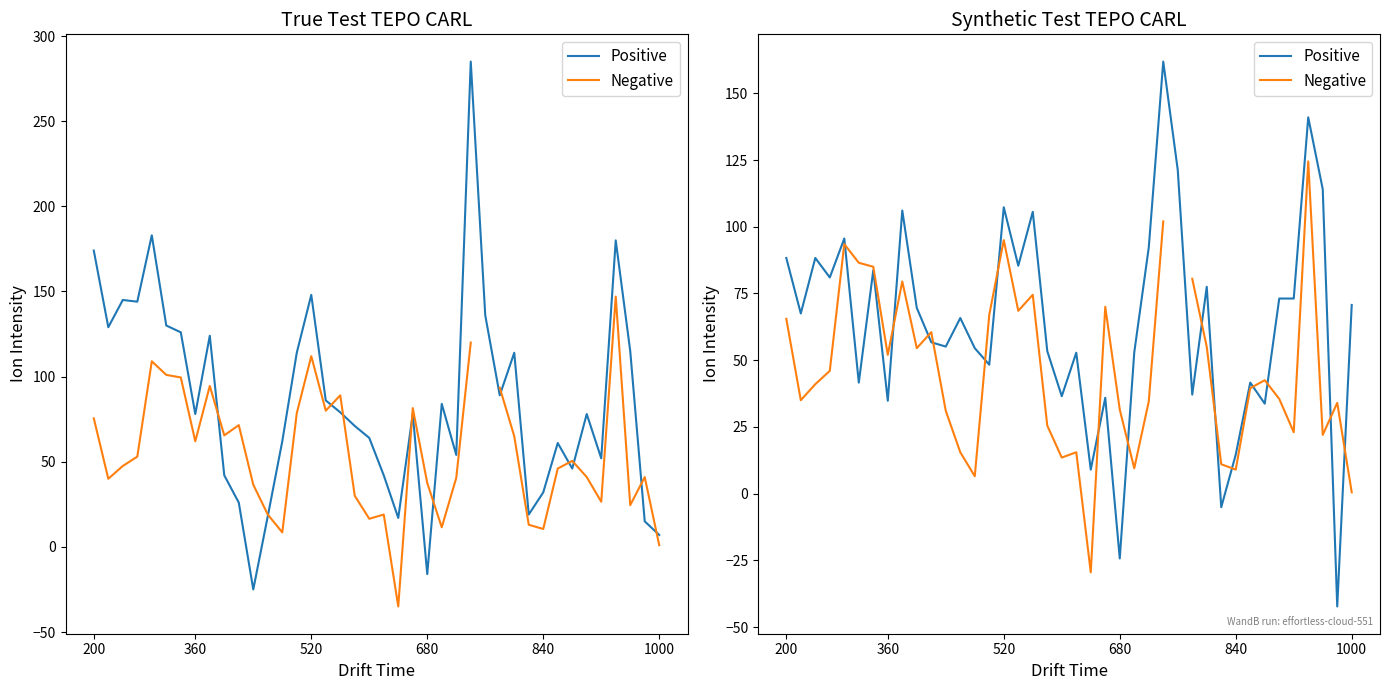

How many lines are shown in the chart?

2